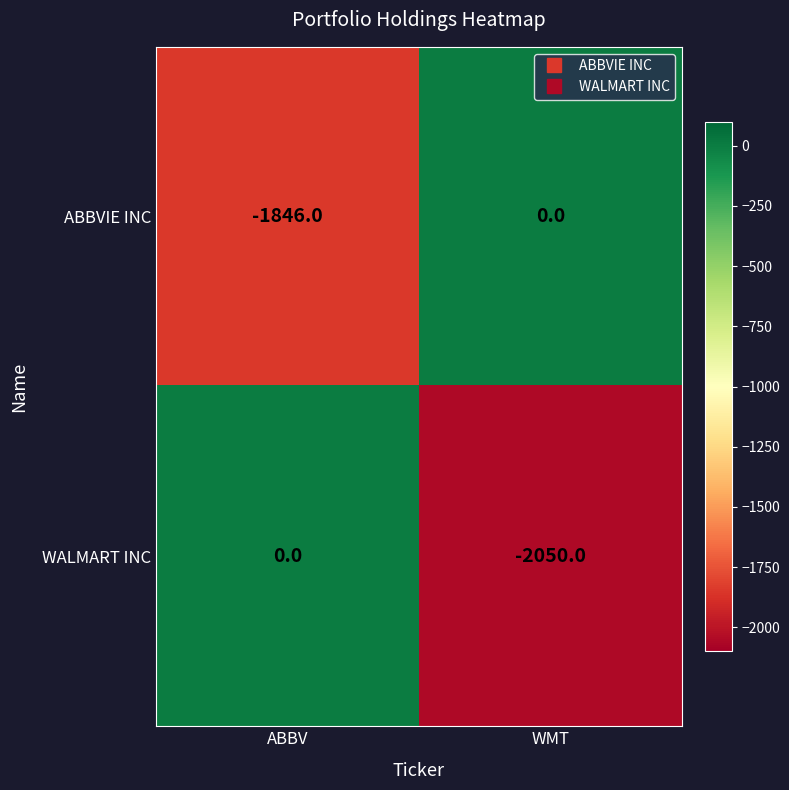

Rank the series by their average value, from lowest to highest.

WALMART INC, ABBVIE INC